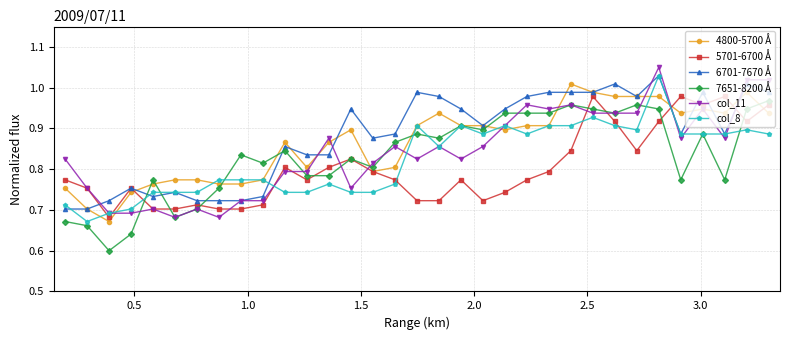

How many lines are shown in the chart?

6